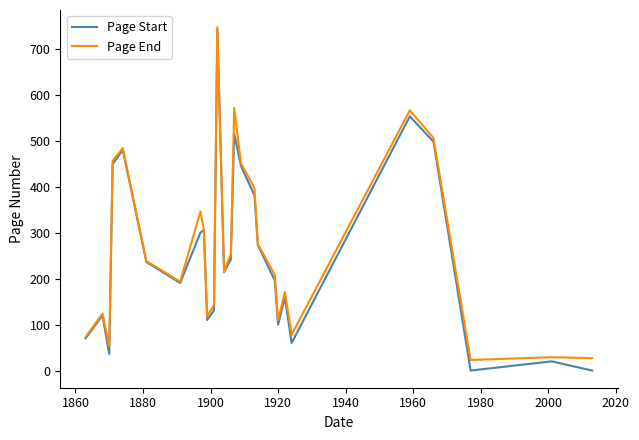

What is the greatest value displayed?

748.0